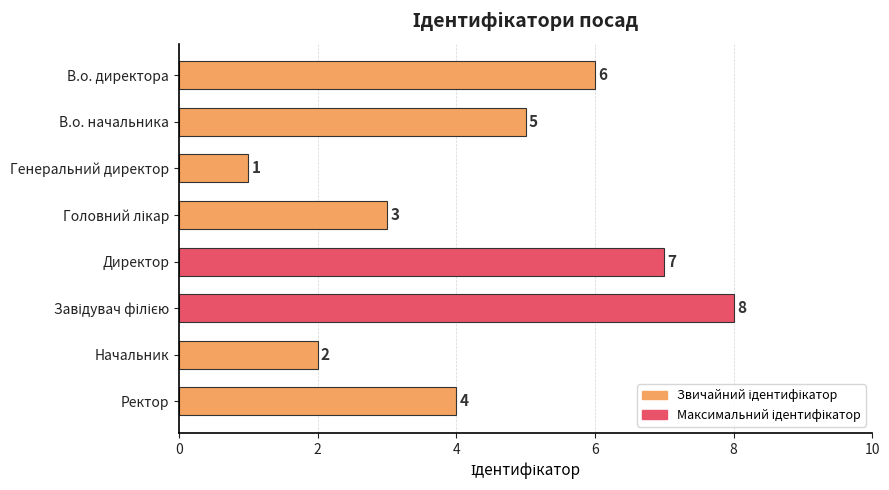

Count the values in the range 3 to 7.

5